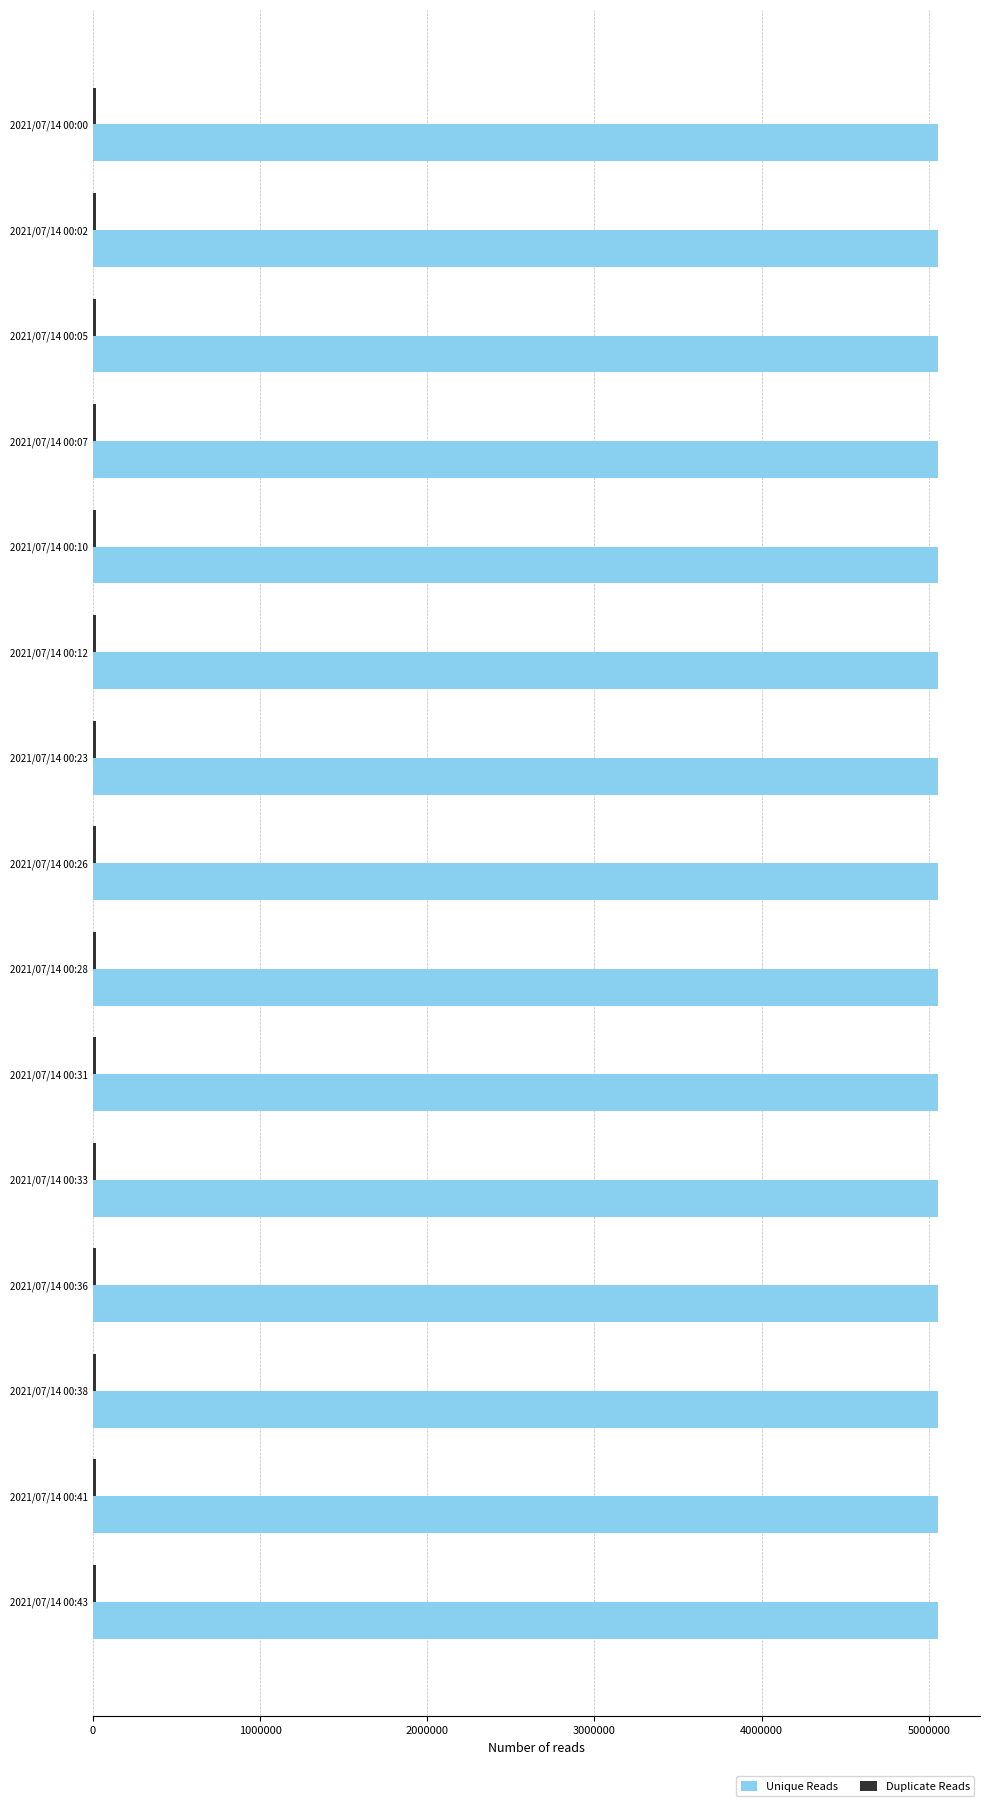

What is the maximum value for Unique Reads?

5054269